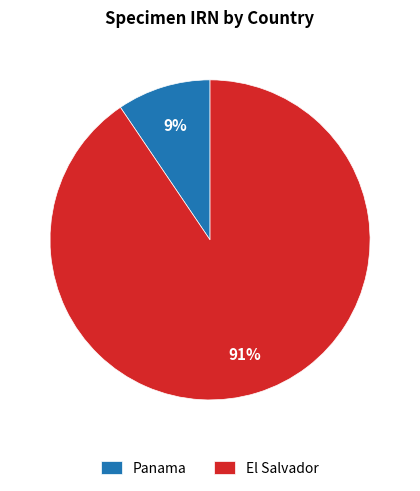

Is it true that El Salvador is 91% of the pie?

True